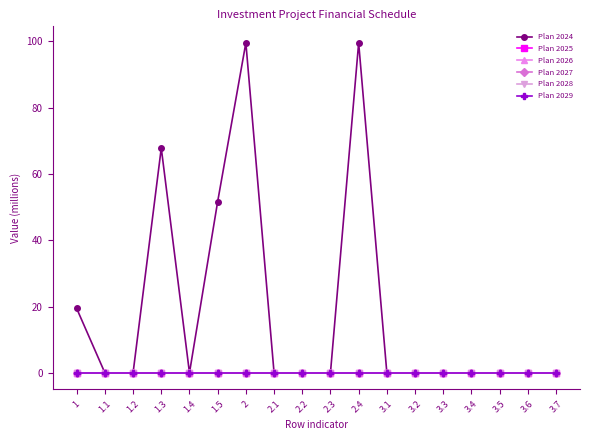

True or false: Plan 2025 and Plan 2028 intersect in this chart.

False